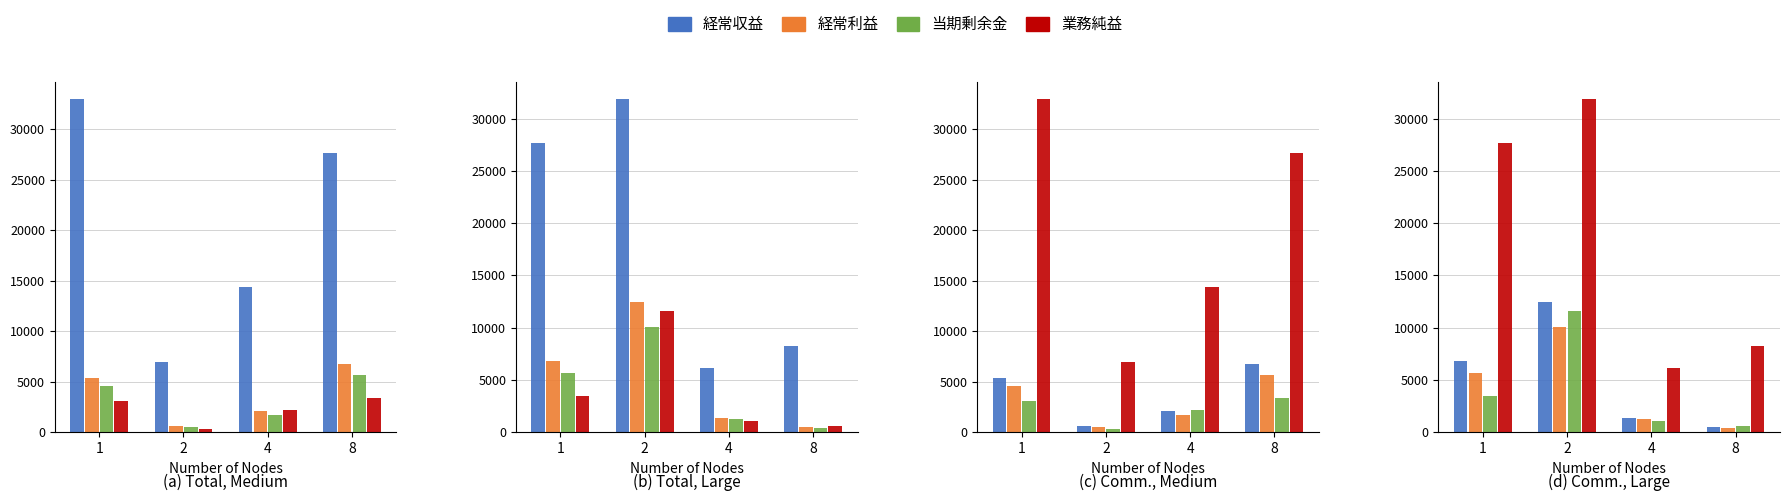

How many data points in 経常収益 are less than 27650?

2